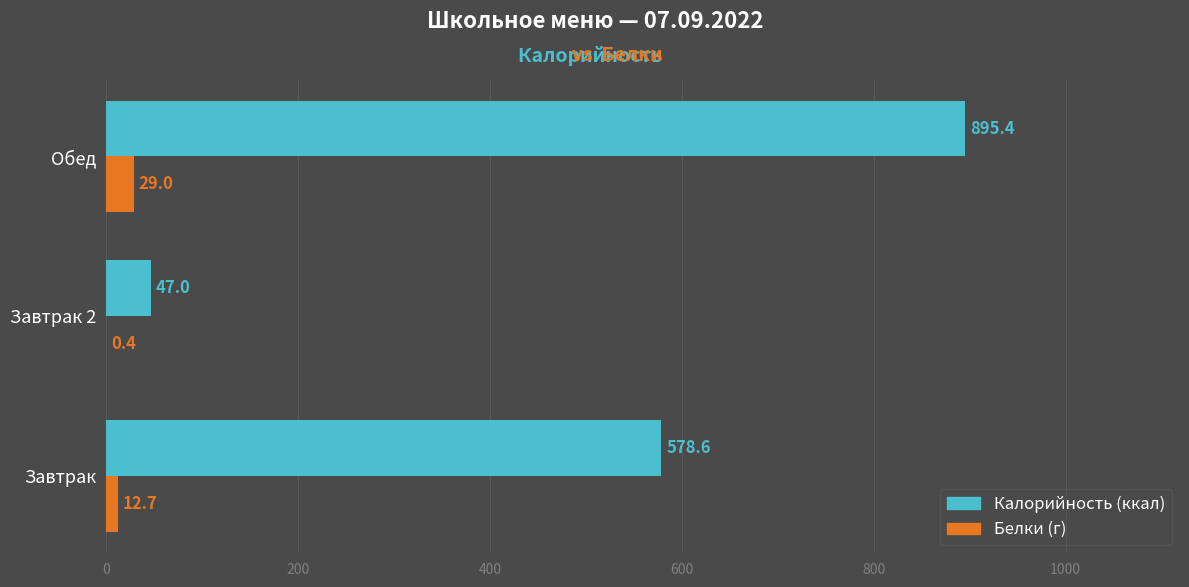

What is the total value across all series at Обед?

924.4